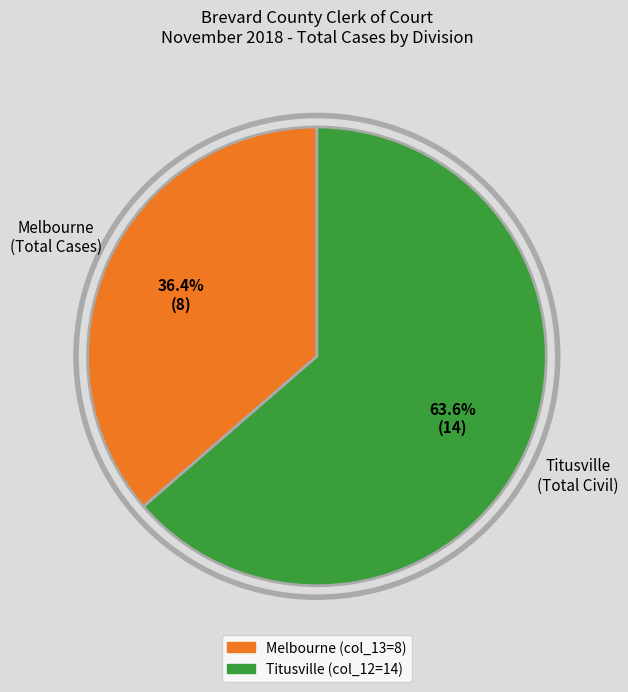

Is there a majority slice in this chart?

Yes